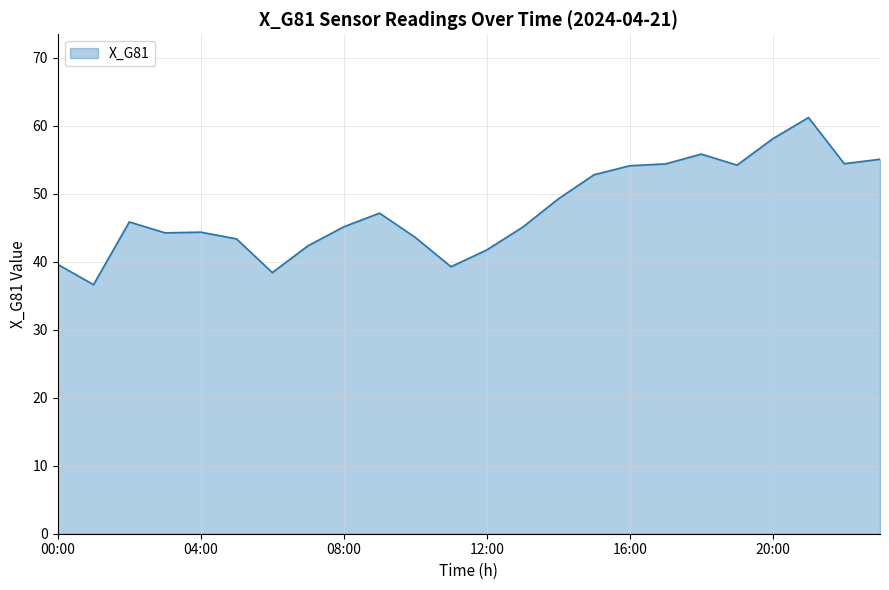

What is the greatest value displayed?

61.2